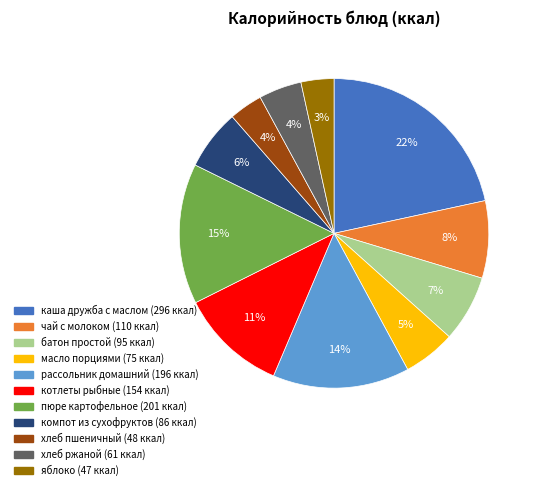

What is the largest slice in the pie chart?

каша дружба с маслом